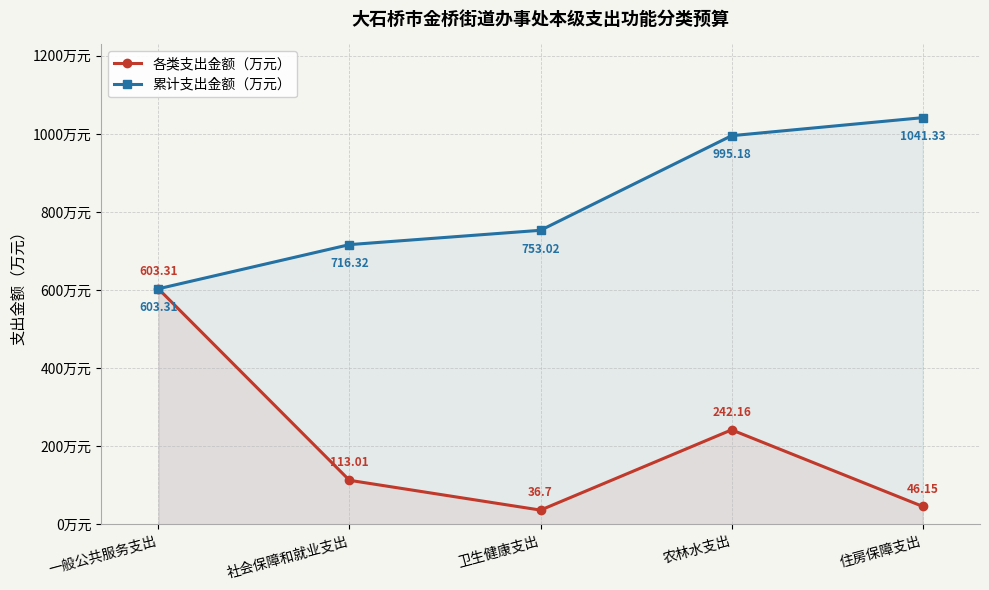

True or false: 各类支出金额（万元） and 累计支出金额（万元） intersect in this chart.

False